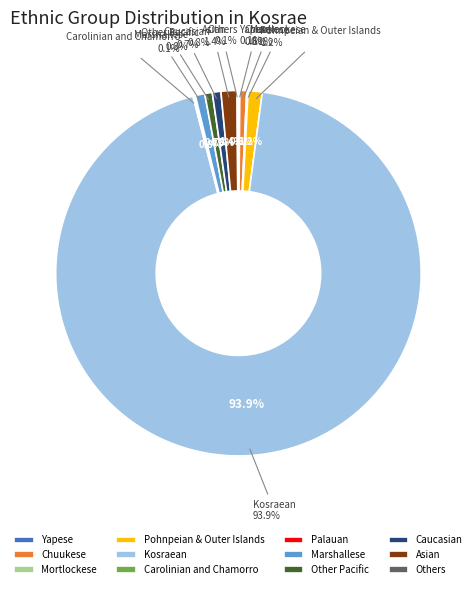

Combined, do Carolinian and Chamorro and Marshallese account for over 50%?

No